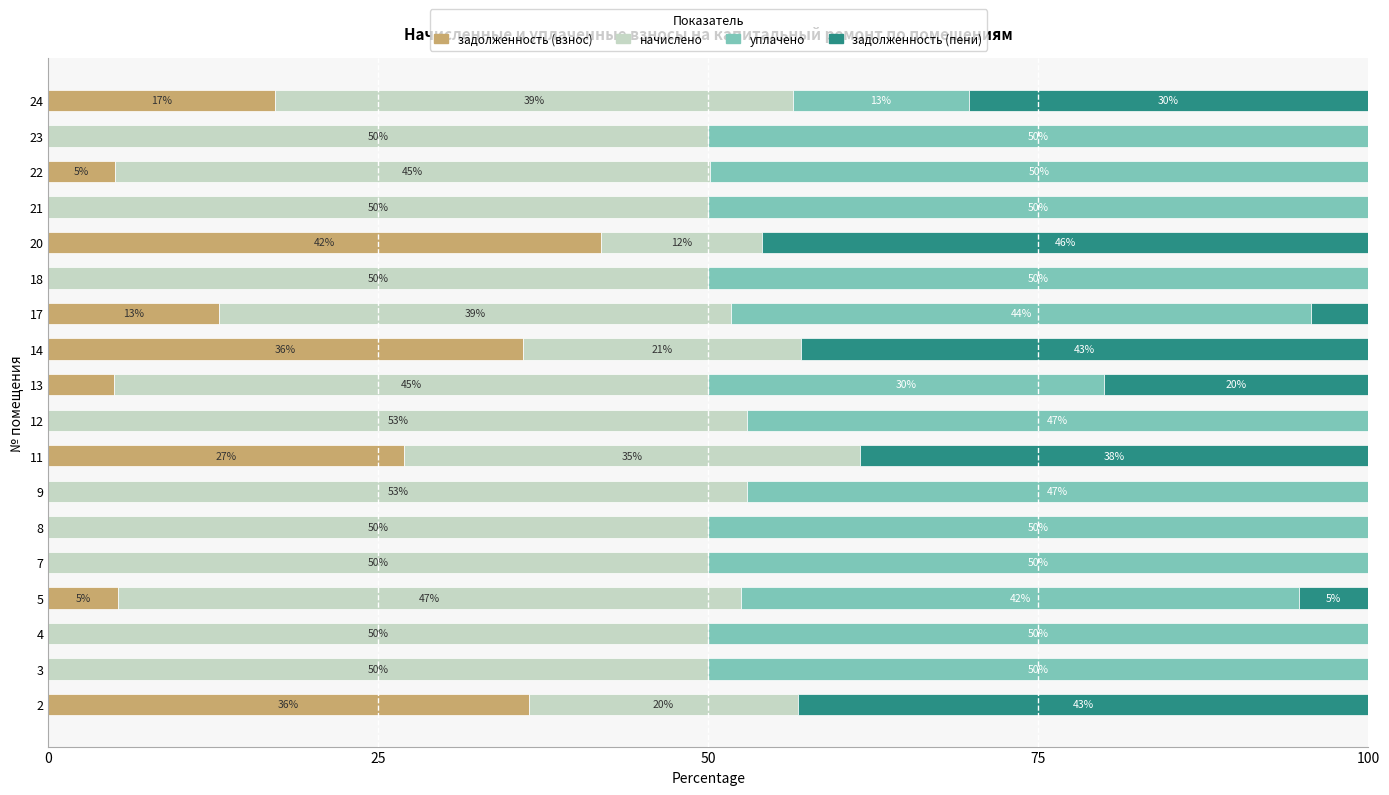

At which label is задолженность (взнос) closest to 20?

24